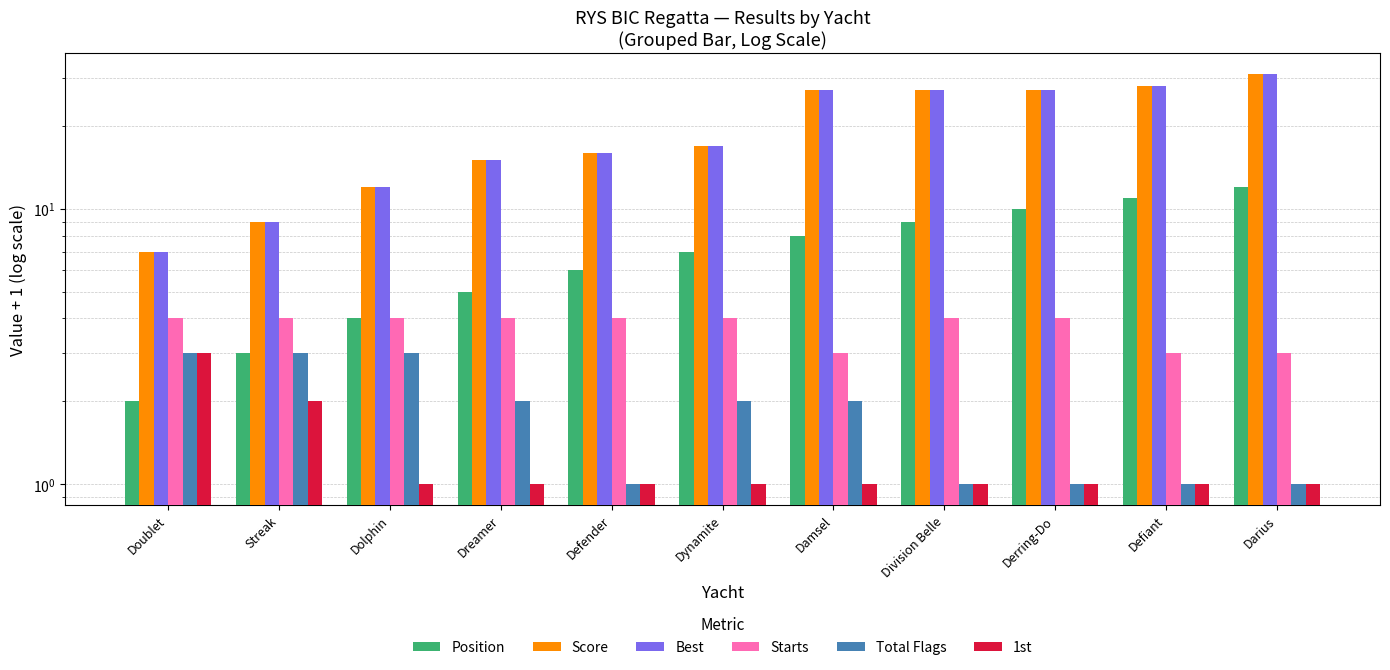

True or false: Starts has a value of 4 at Streak.

True